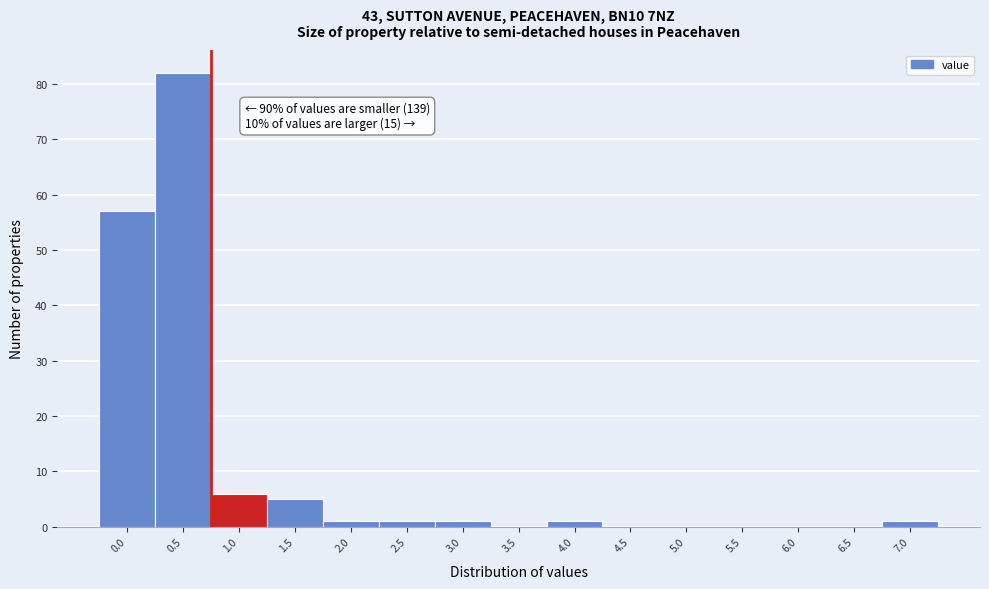

Reading right to left, what are all the values shown in this chart?

7.0=1	6.5=0	6.0=0	5.5=0	5.0=0	4.5=0	4.0=1	3.5=0	3.0=1	2.5=1	2.0=1	1.5=5	1.0=6	0.5=82	0.0=57